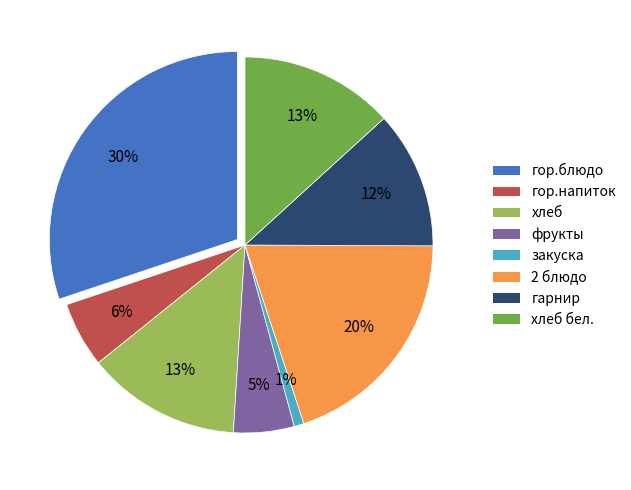

Which has a higher value, гор.блюдо or фрукты?

гор.блюдо